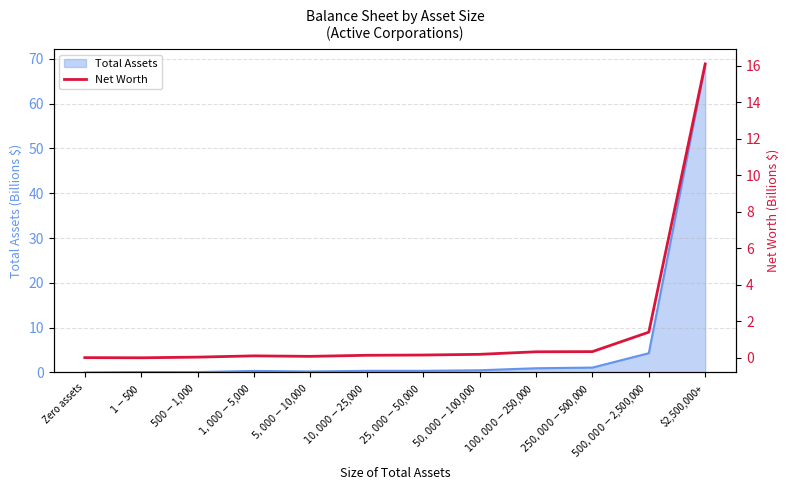

Count the number of values greater than 0.

10